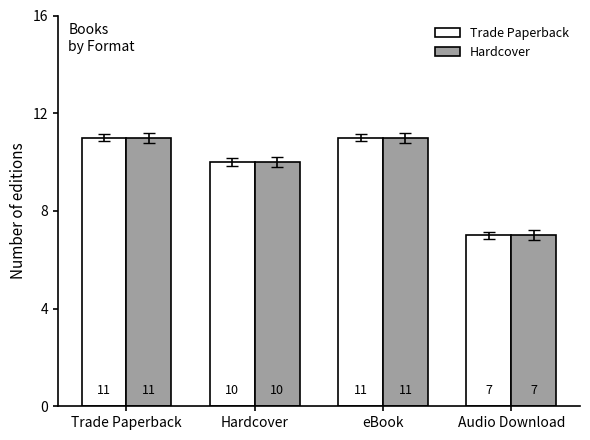

Are the bars horizontal?

No